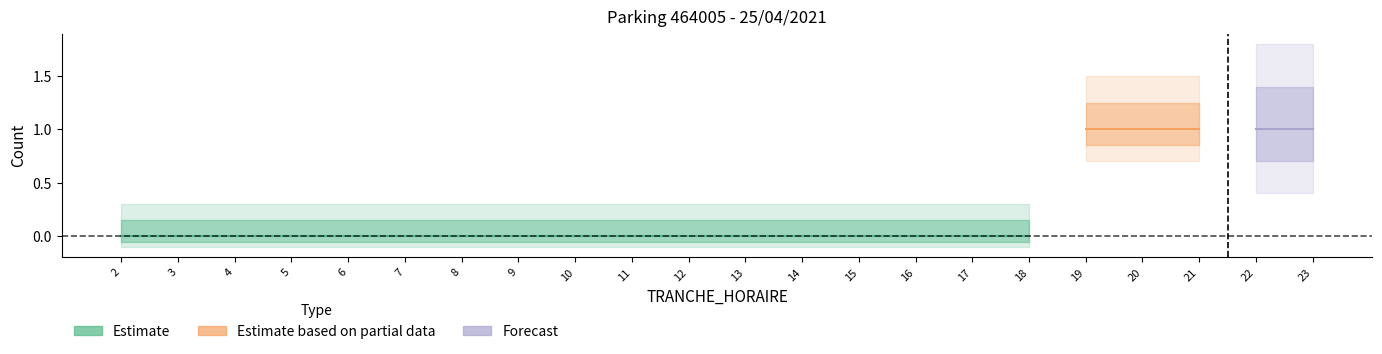

Reading left to right, extract all data points from this chart.

NB_HORAIRE: 0	0	0	0	0	0	0	0	0	0	0	0	0	0	0	0	0	1	1	1	1	1
NB_ABONNE: 0	0	0	0	0	0	0	0	0	0	0	0	0	0	0	0	0	0	0	0	0	0